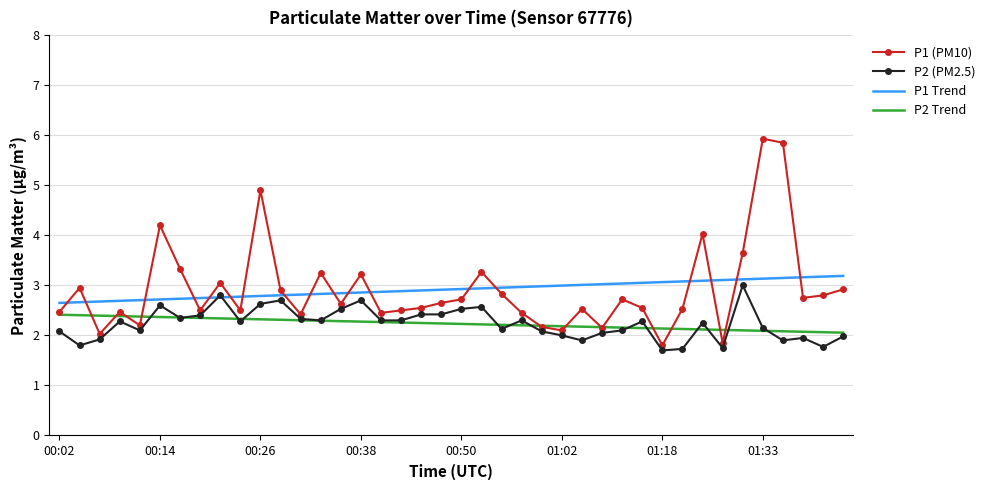

What is the difference between the maximum and minimum values in the P1 Trend series?

0.5